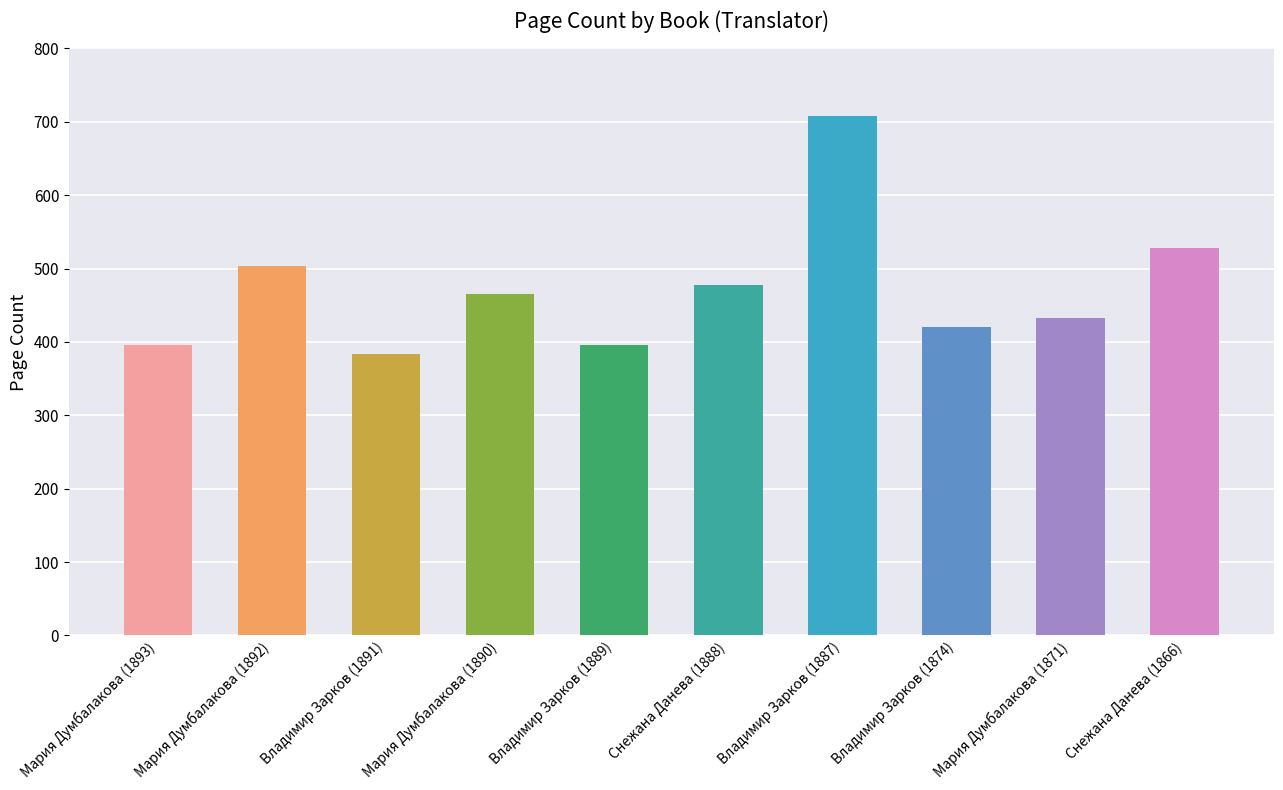

List the labels in order of value, smallest first.

Владимир Зарков (1891), Мария Думбалакова (1893), Владимир Зарков (1889), Владимир Зарков (1874), Мария Думбалакова (1871), Мария Думбалакова (1890), Снежана Данева (1888), Мария Думбалакова (1892), Снежана Данева (1866), Владимир Зарков (1887)